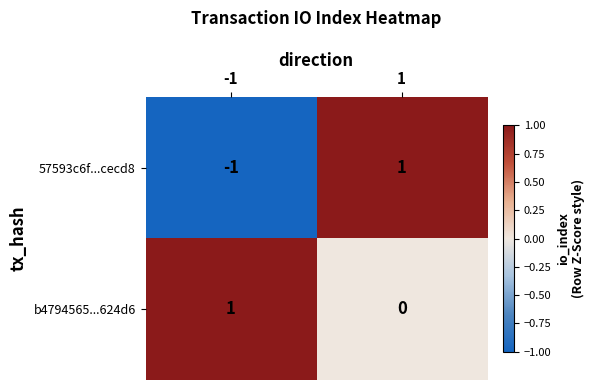

Which series has the largest total across all categories?

b4794565...624d6